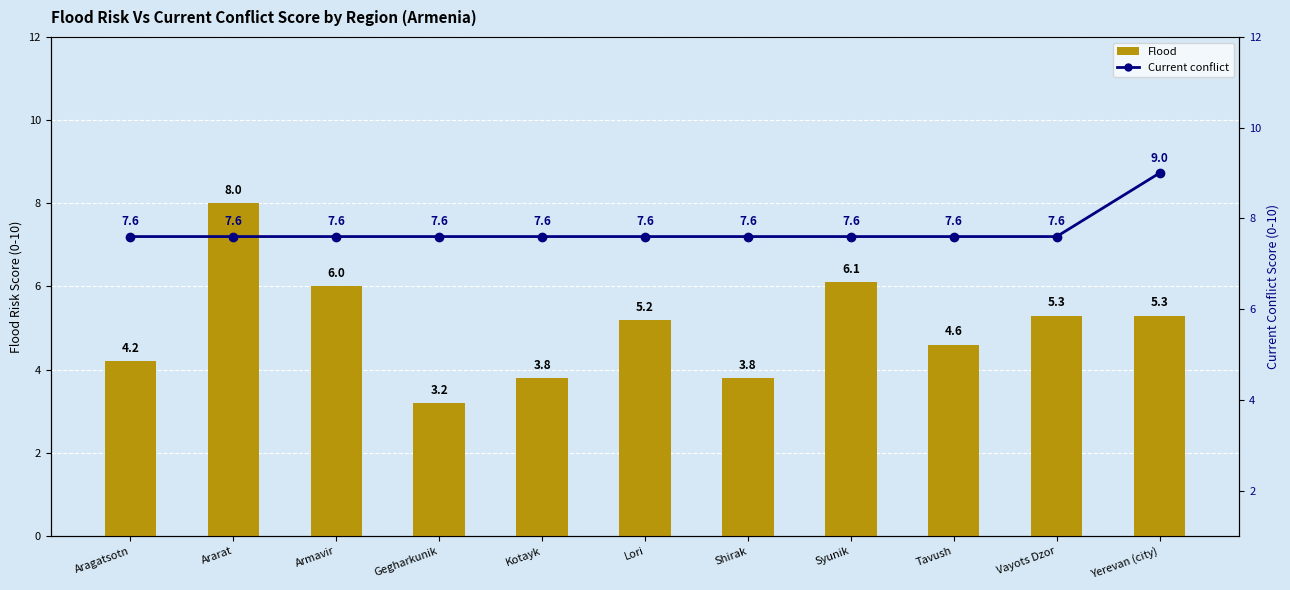

What position from the right is Vayots Dzor?

2